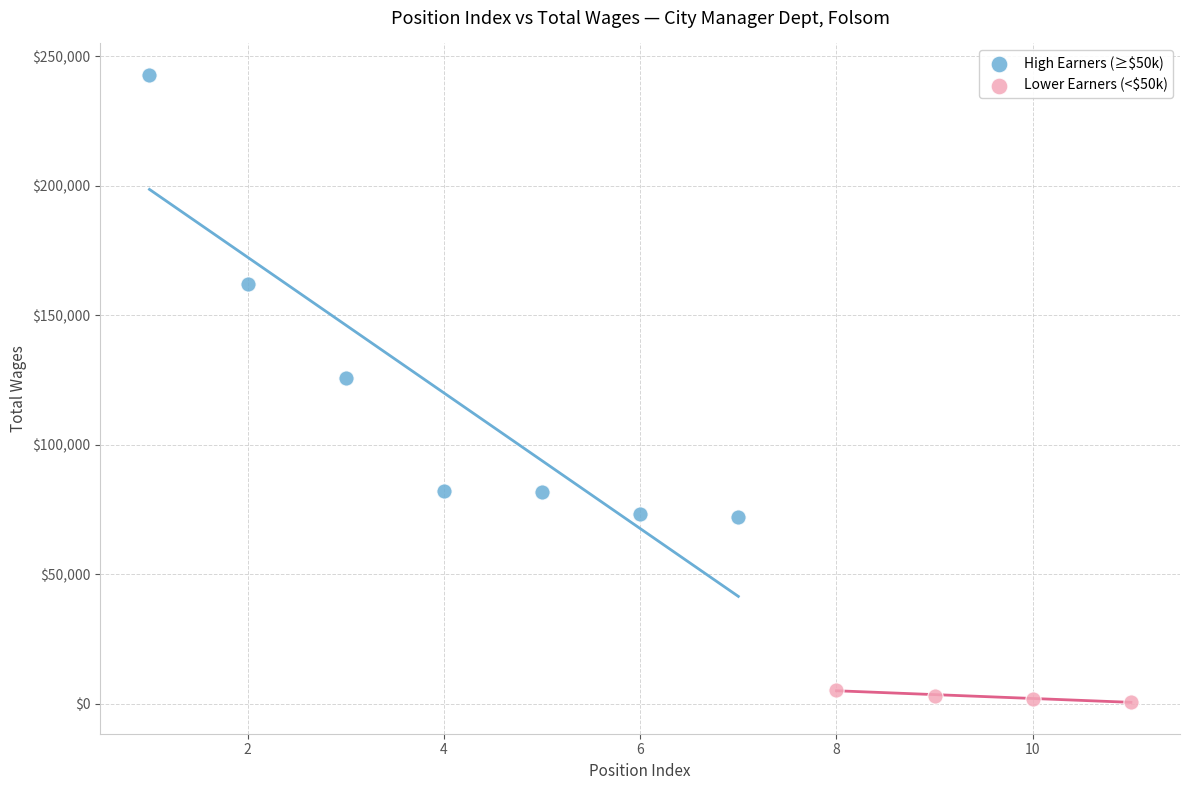

Which series contains the lowest Y value?

Lower Earners (<$50k)